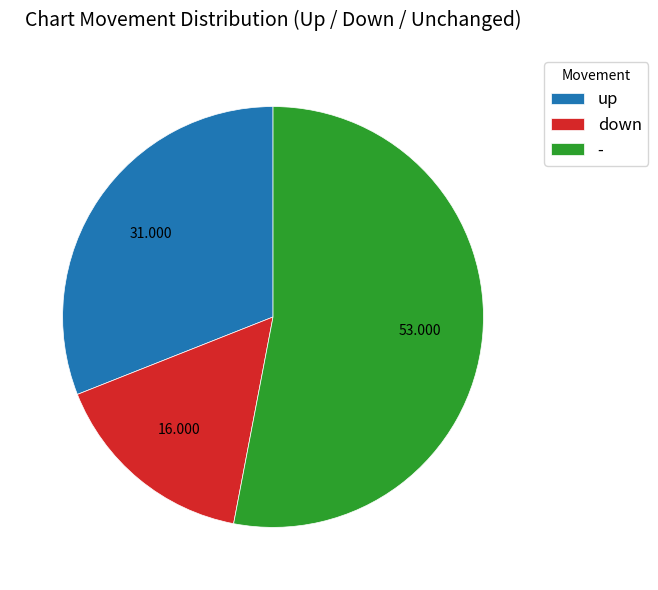

Which category has the smallest portion of the pie?

down